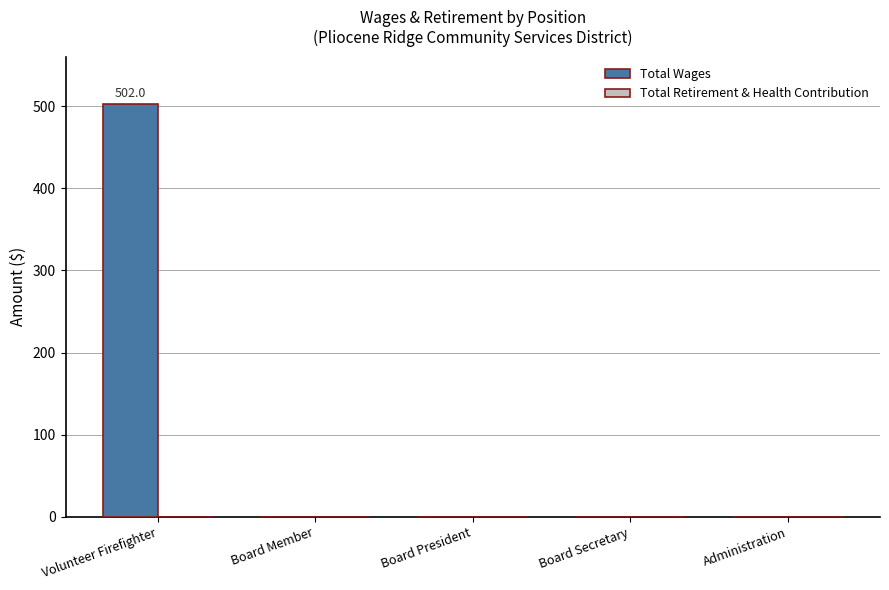

What is the greatest value displayed?

502